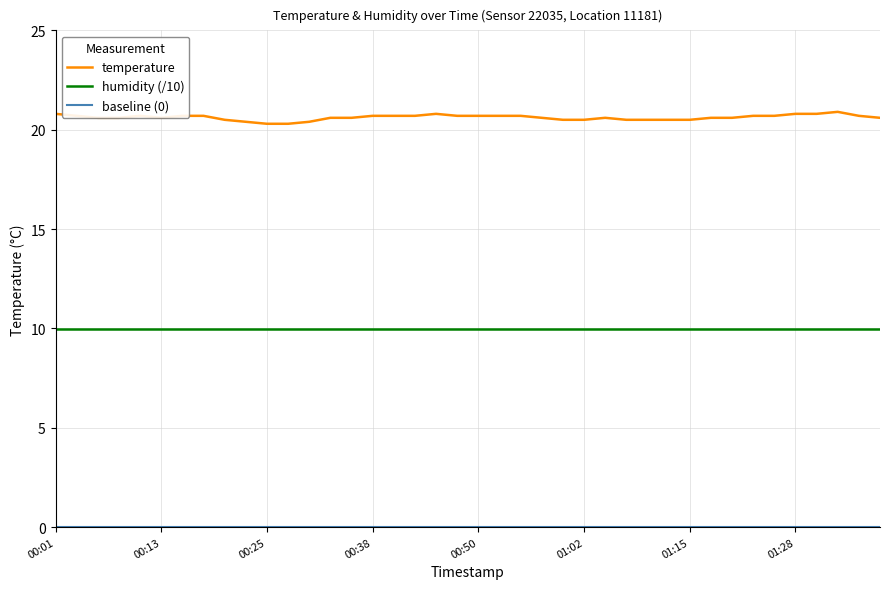

List the labels in order of value, largest first.

01:33, 00:01, 00:45, 01:28, 01:30, 00:03, 00:11, 00:16, 00:18, 00:38, 00:40, 00:43, 00:47, 00:50, 00:52, 00:55, 01:23, 01:25, 01:35, 00:06, 00:08, 00:13, 00:33, 00:35, 00:57, 01:05, 01:17, 01:20, 01:37, 00:21, 01:00, 01:02, 01:07, 01:10, 01:12, 01:15, 00:23, 00:30, 00:25, 00:28